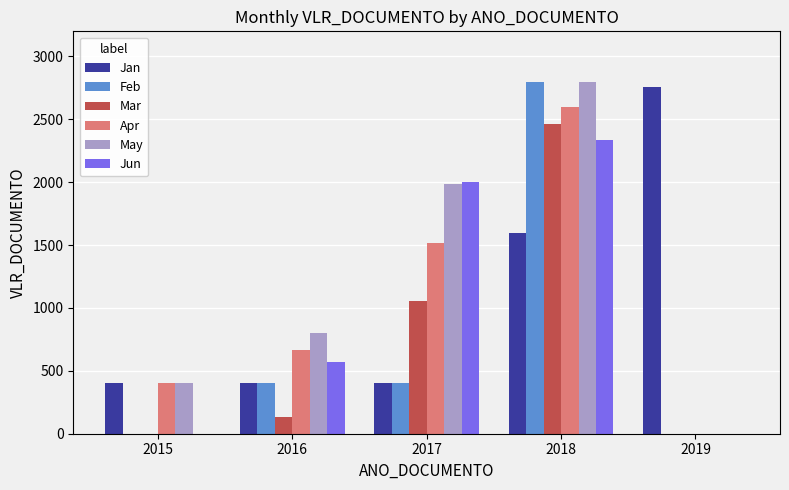

Is it true that Jan equals 4057.9 at 2019?

False